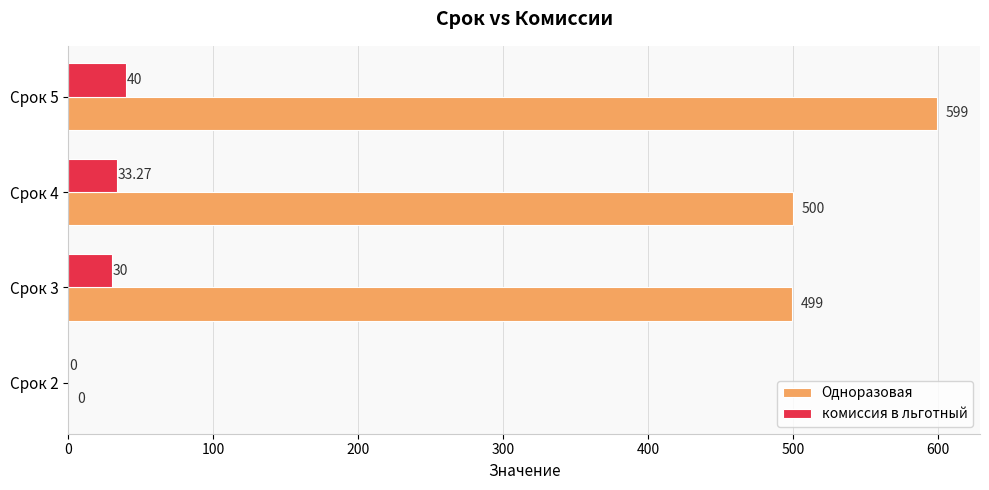

Which series changed the most between Срок 2 and Срок 3?

Одноразовая